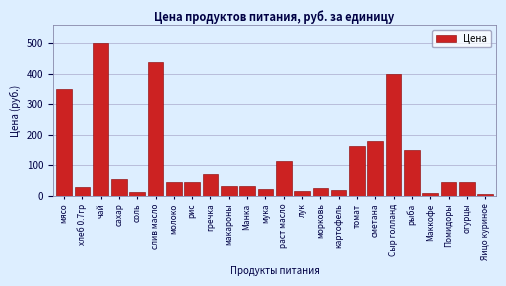

What is the label of the 18th bar from the right?

молоко